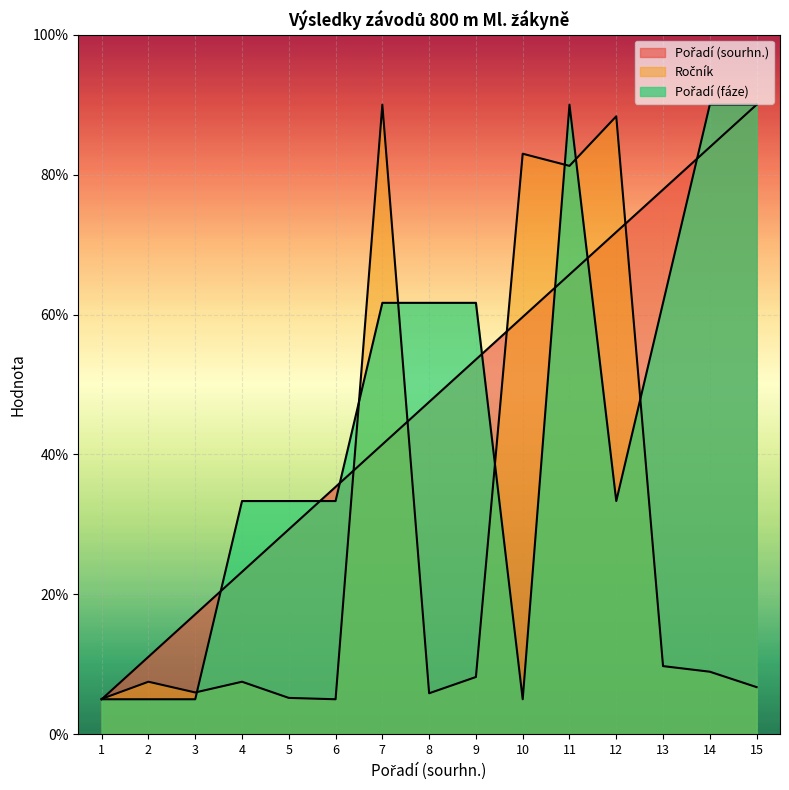

What is the difference between the highest and lowest values at 7?

48.6